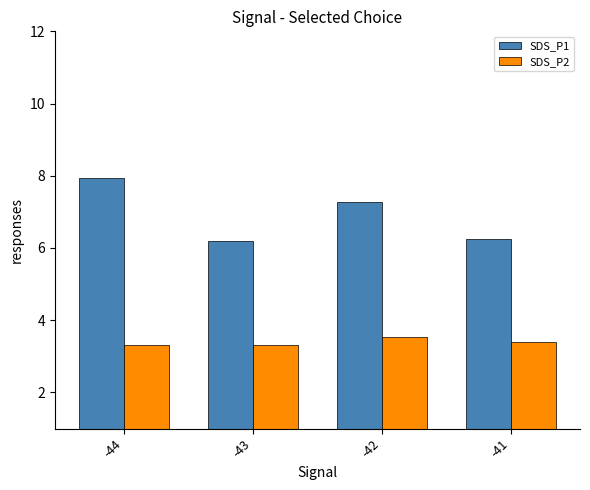

List the series in order of their peak value, highest first.

SDS_P1, SDS_P2